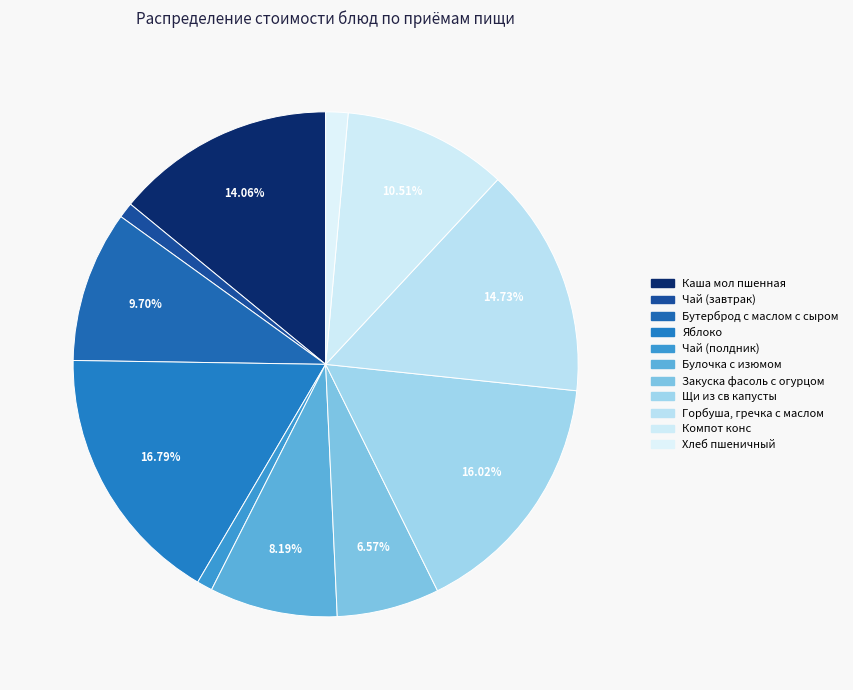

To the nearest percent, what percentage of the pie is Каша мол пшенная?

14%